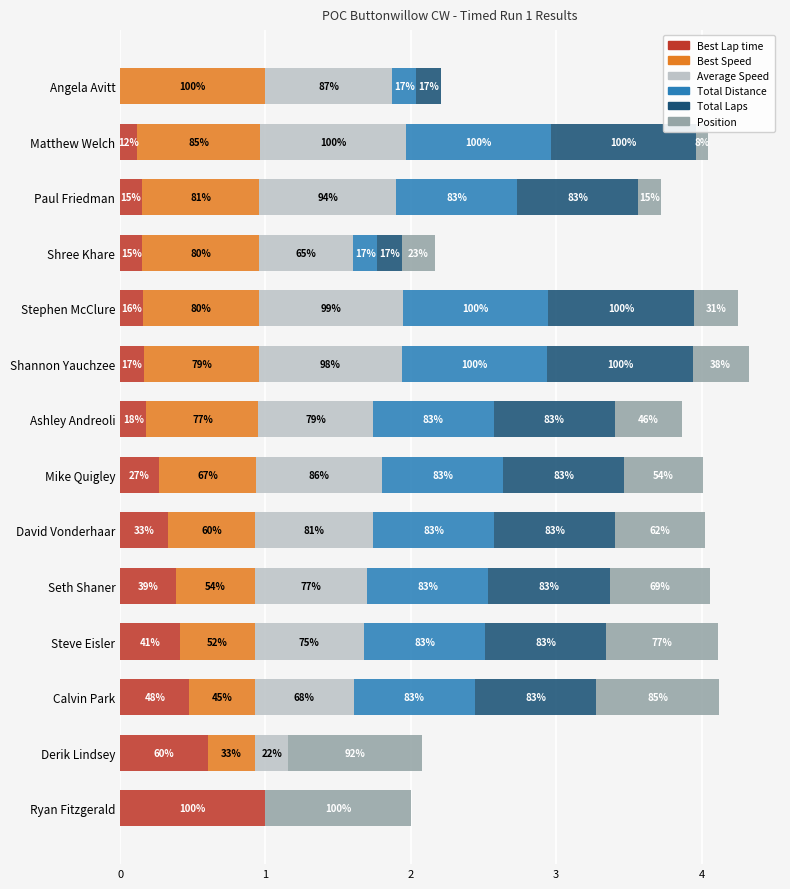

What are all the series names shown in the legend?

Best Lap time, Best Speed, Average Speed, Total Distance, Total Laps, Position